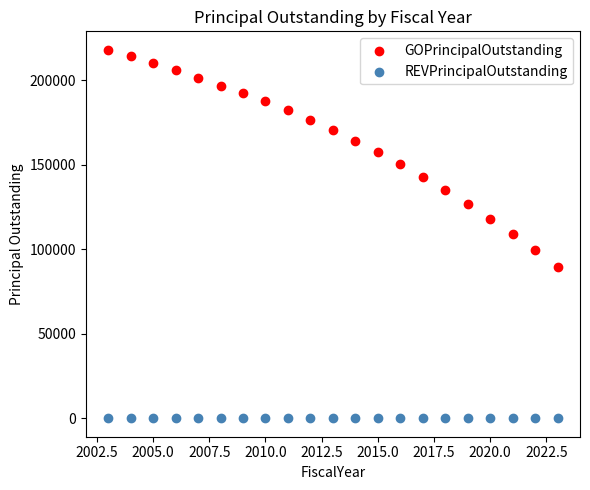

Which series reaches the minimum Y coordinate?

REVPrincipalOutstanding